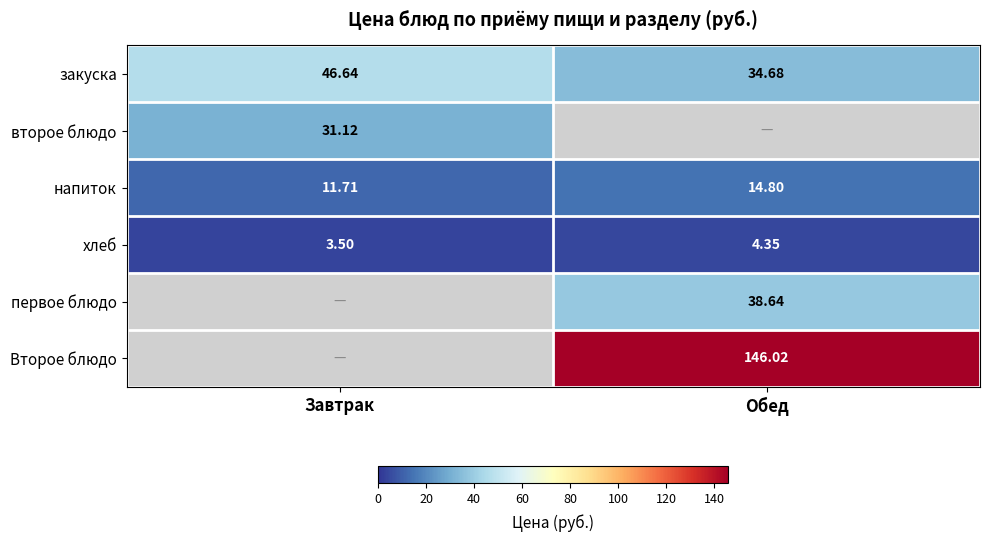

At which label does закуска first exceed 46?

Завтрак